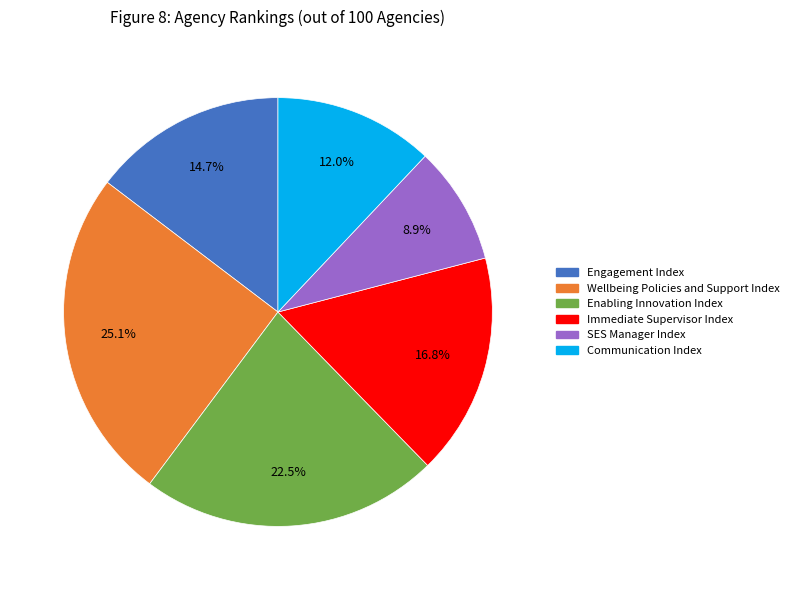

Is there a majority slice in this chart?

No